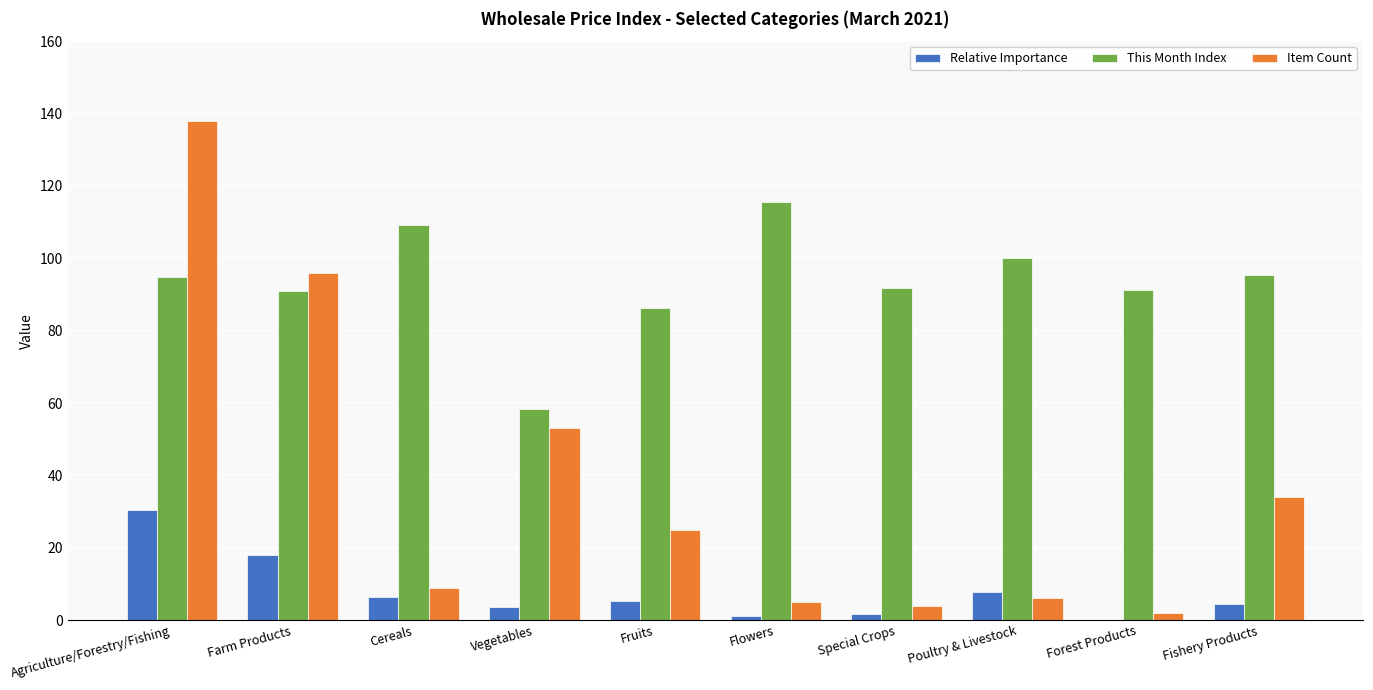

What is the average value of the Relative Importance series?

7.9